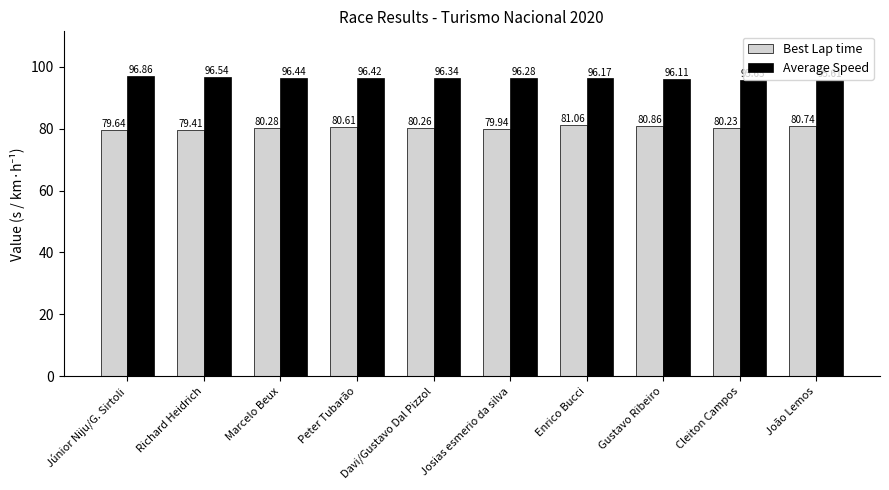

What is the label of the 4th bar from the right?

Enrico Bucci